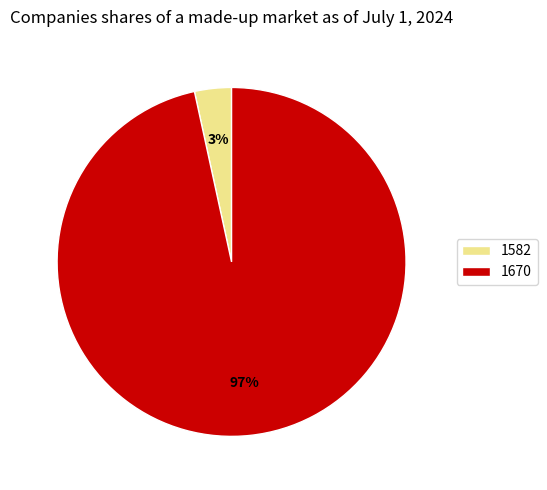

True or false: 1582 accounts for 3% of the total.

True